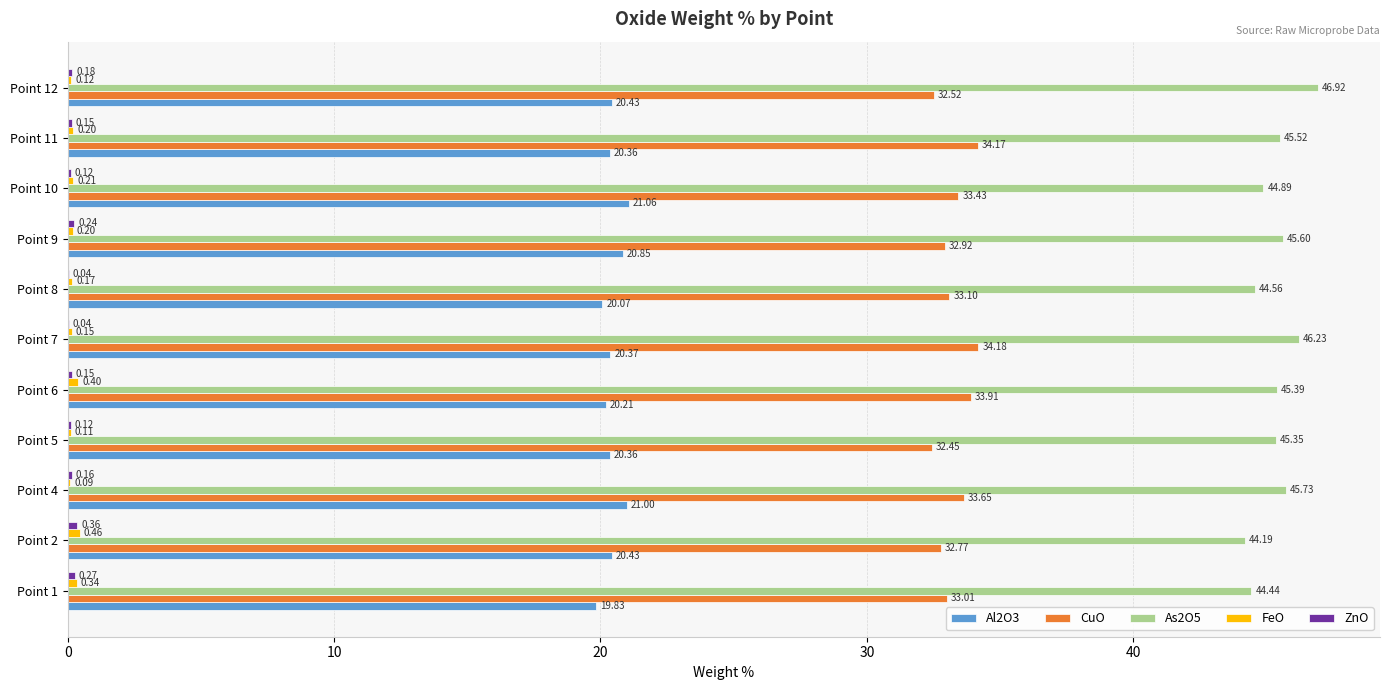

Which series changed the most between Point 4 and Point 8?

As2O5